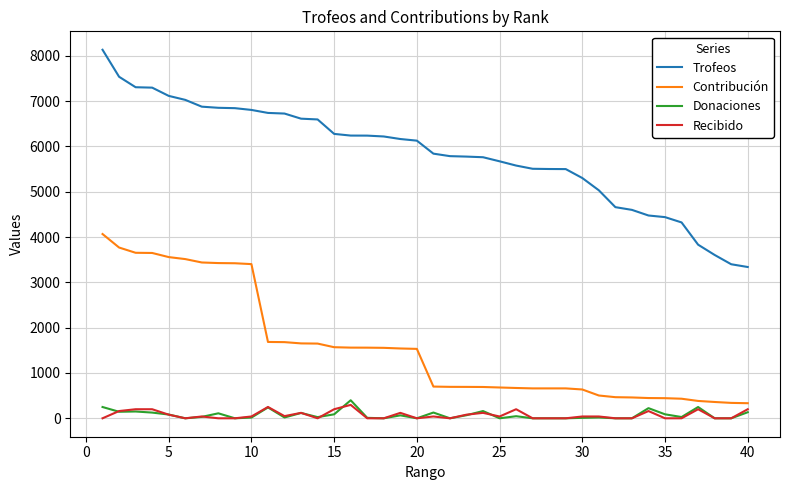

Which series has the largest total across all categories?

Trofeos